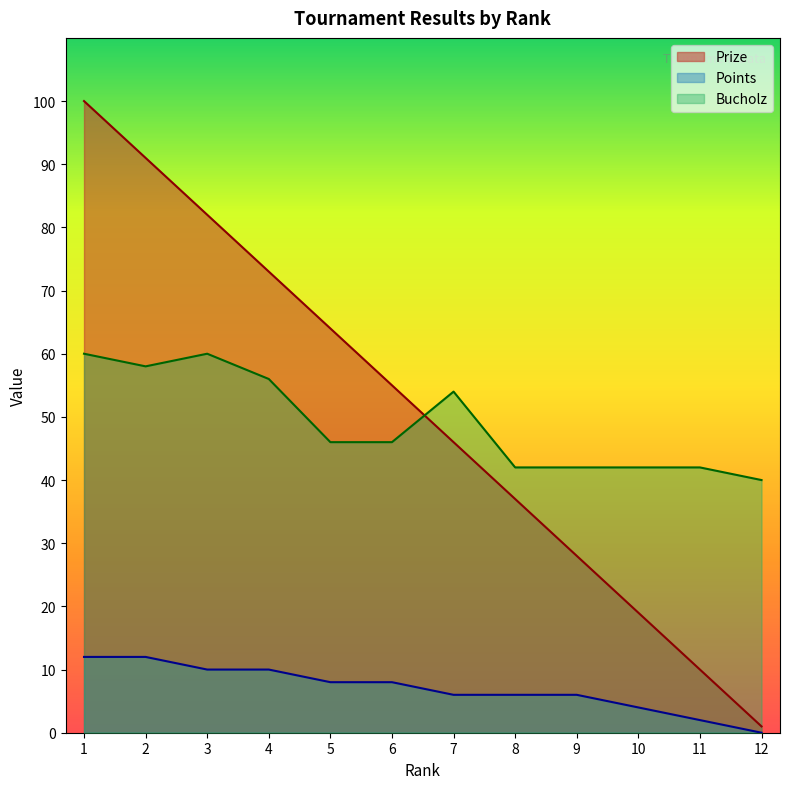

Rank the series by their maximum value, from highest to lowest.

Prize, Bucholz, Points